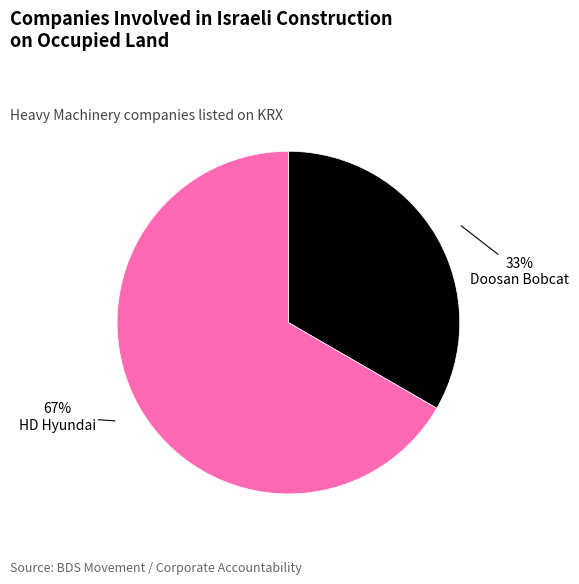

To the nearest percent, what is the average slice percentage?

50%